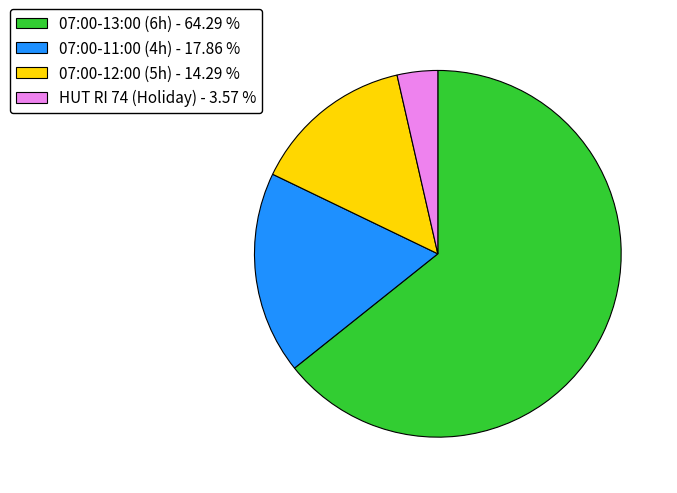

Does any single category account for the majority?

Yes